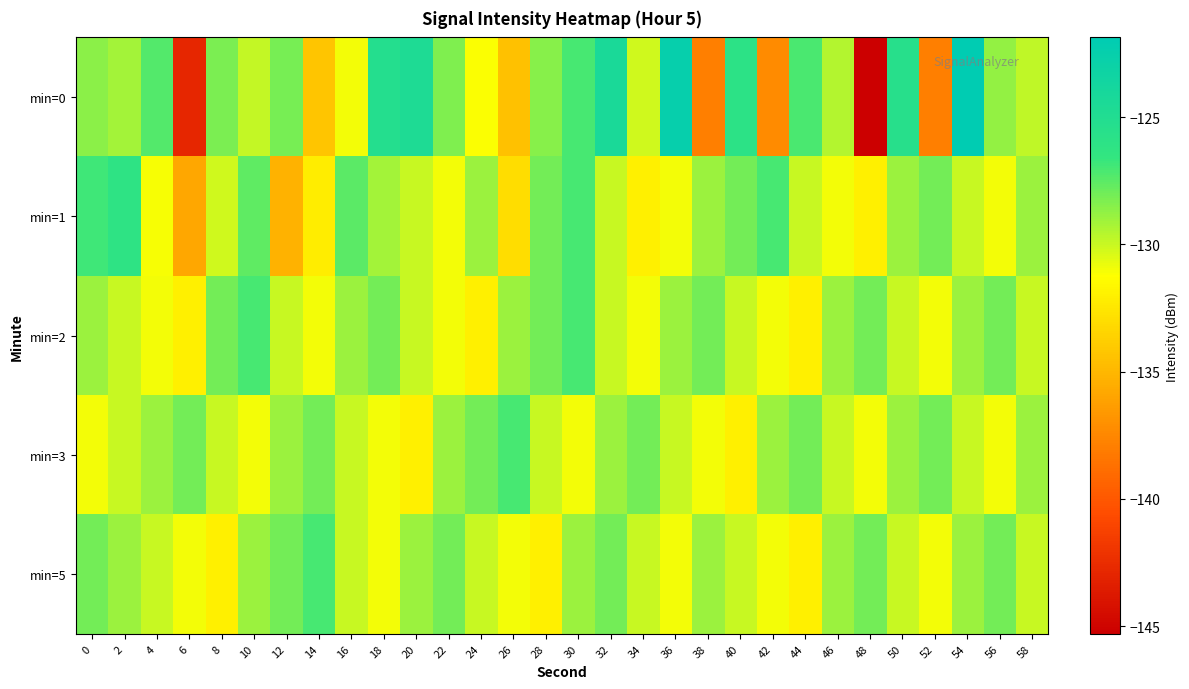

List the series in order of their peak value, highest first.

min=0, min=1, min=2, min=3, min=5